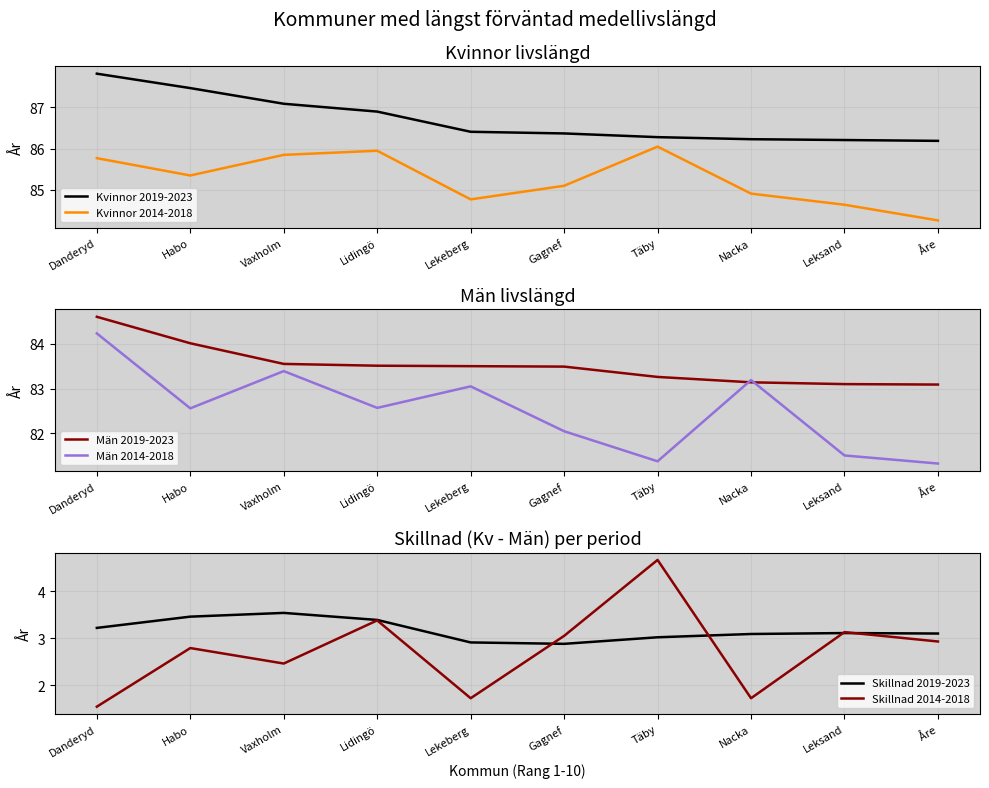

Read the Kvinnor 2019-2023 value at Täby.

86.3